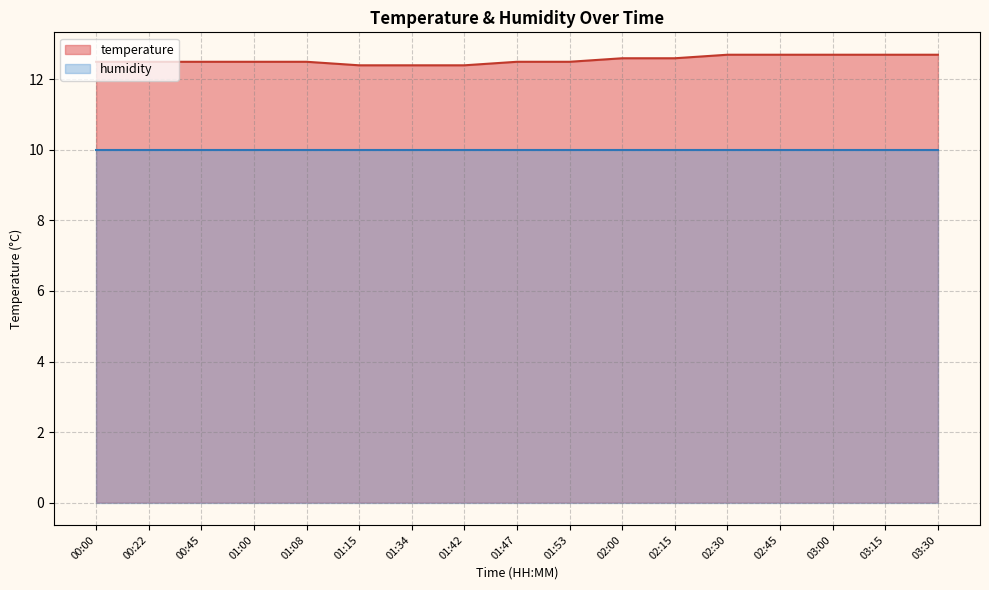

What is the approximate value at 00:22?

12.5